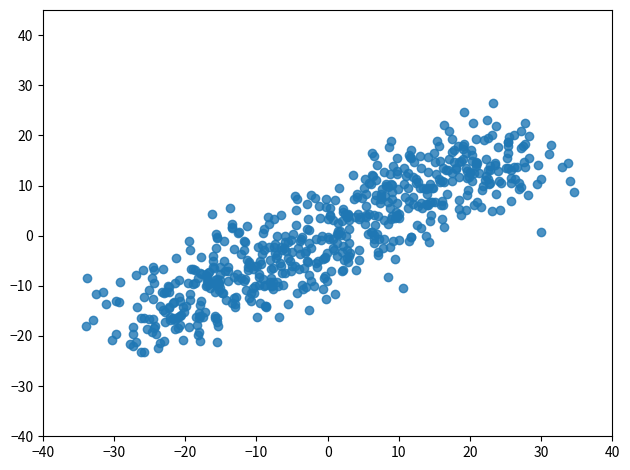

What is the range of Y values (max minus min)?

49.7